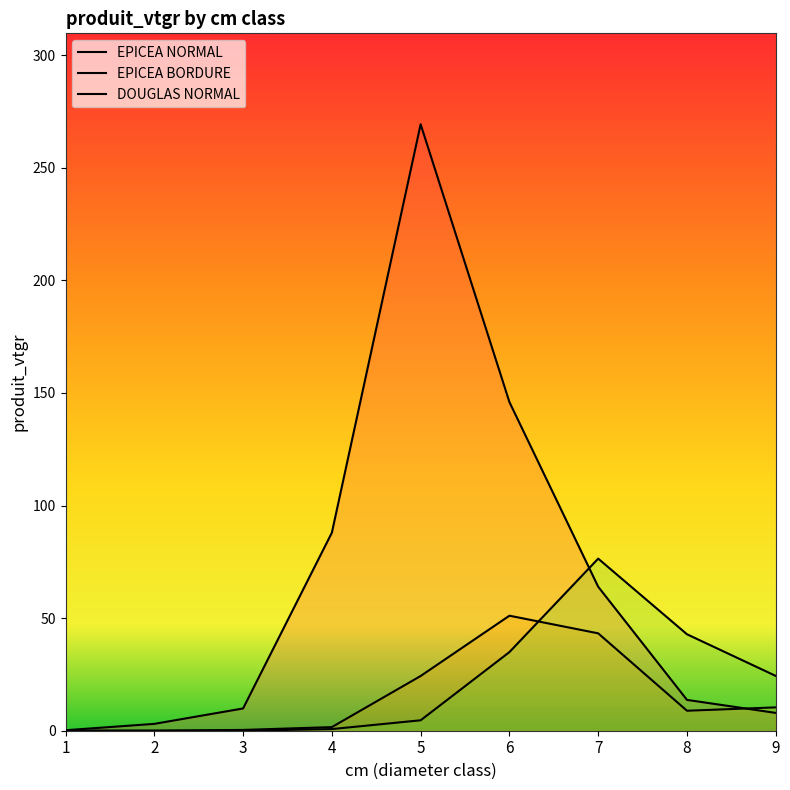

Rank the series at 8 from lowest to highest value.

EPICEA BORDURE, EPICEA NORMAL, DOUGLAS NORMAL